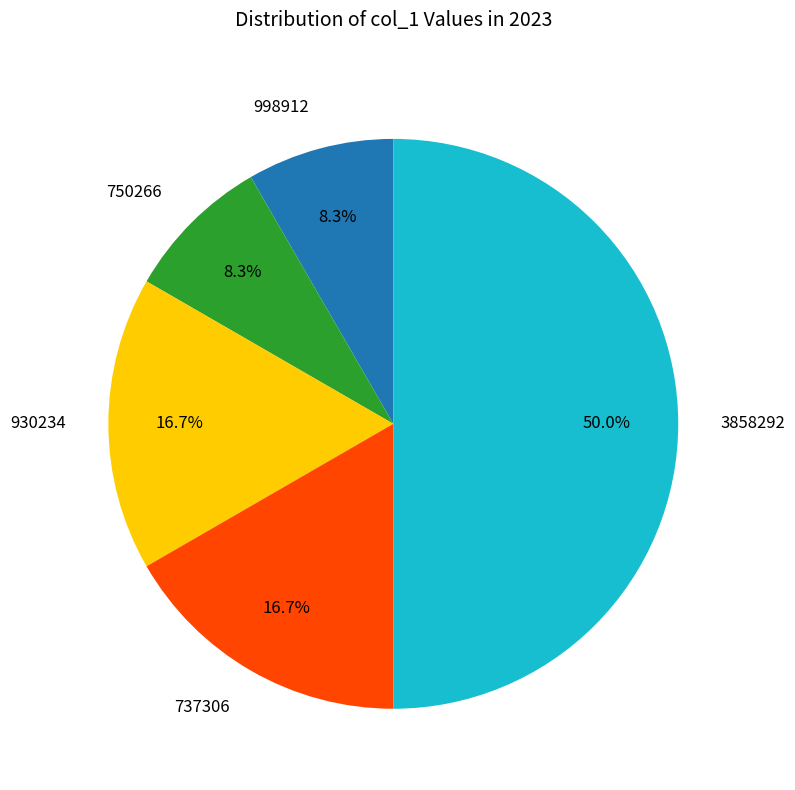

Which category has the biggest portion of the pie?

3858292